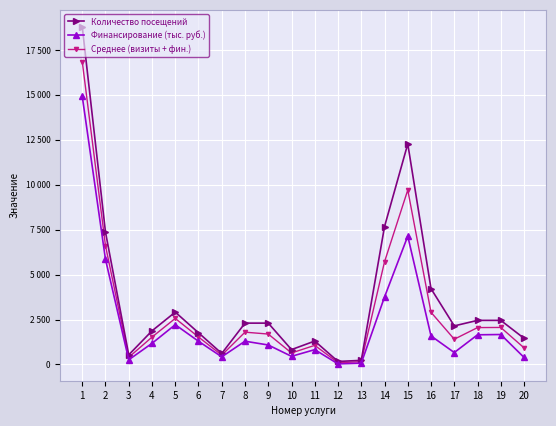

Which series has the largest total across all categories?

Количество посещений